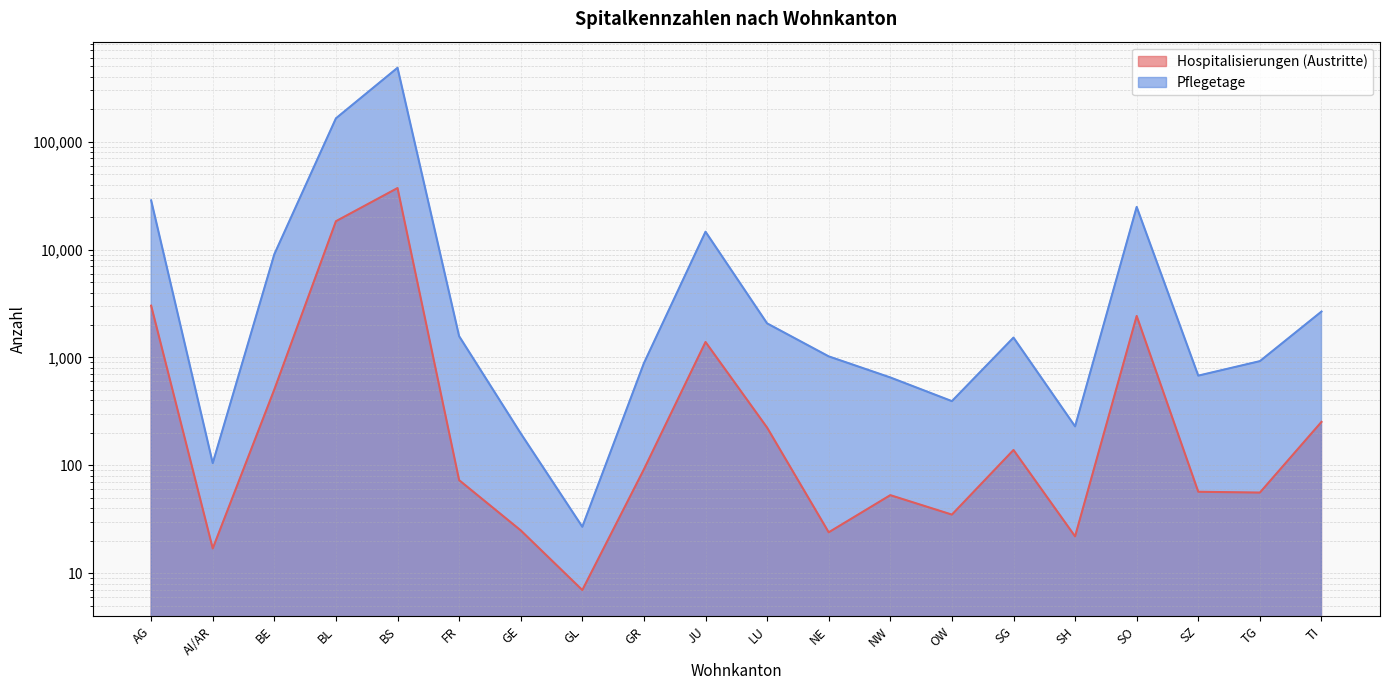

What is the label of the 4th point from the left?

BL